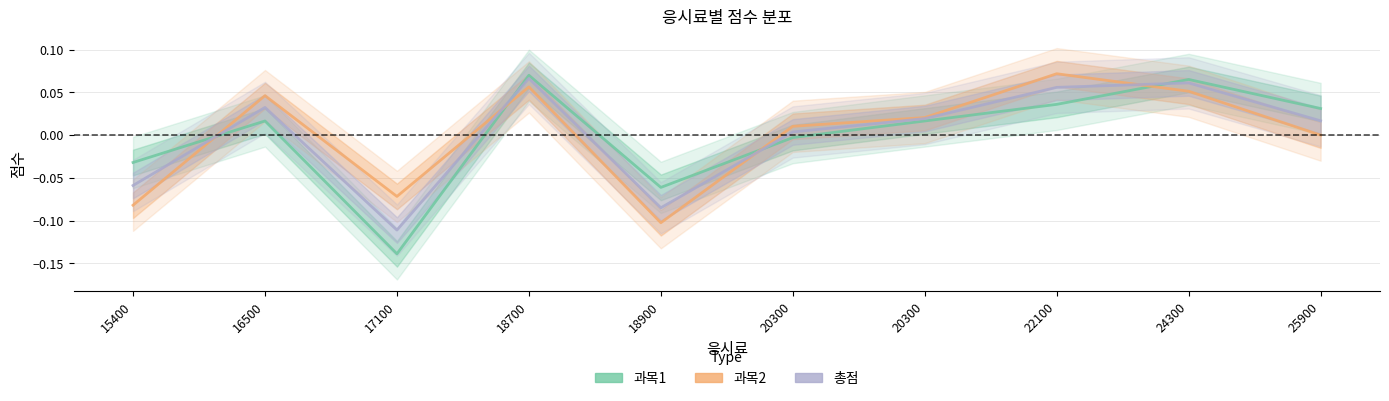

At how many categories does at least one series exceed 0?

7